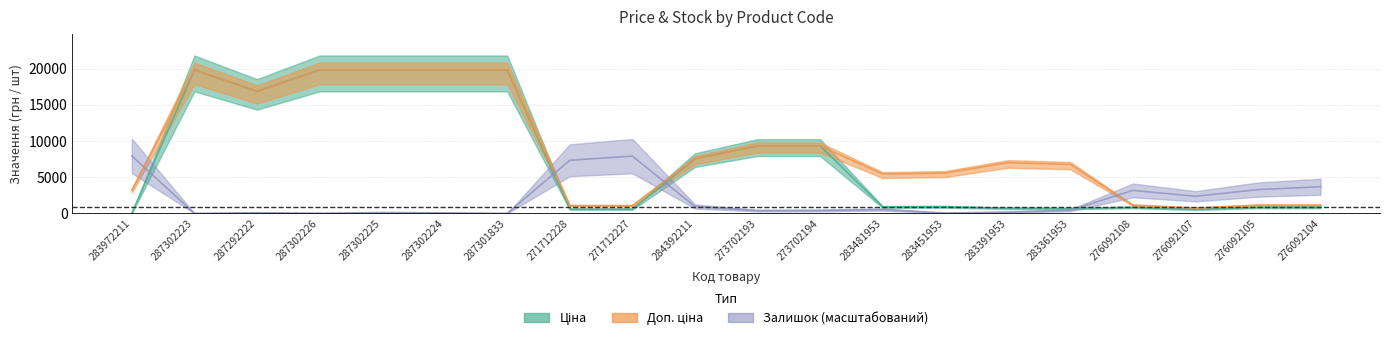

Reading right to left, transcribe all the data shown in this chart.

Ціна: 276092104=842.8	276092105=842.8	276092107=547.8	276092108=842.8	283361953=676.4	283391953=700.4	283451953=928.3	283481953=904.3	273702194=9321.4	273702193=9321.4	284392211=7545.9	271712227=586.0	271712228=586.0	287301833=19831.1	287302224=19831.1	287302225=19831.1	287302226=19831.1	287292222=16863.2	287302223=19831.1	283972211=32.0
Доп. ціна: 276092104=1142.1	276092105=1142.1	276092107=742.0	276092108=1142.1	283361953=6764.4	283391953=7004.3	283451953=5569.9	283481953=5425.9	273702194=9321.4	273702193=9321.4	284392211=7545.9	271712227=1074.5	271712228=1074.5	287301833=19831.1	287302224=19831.1	287302225=19831.1	287302226=19831.1	287292222=16863.2	287302223=19831.1	283972211=3205.0
Залишок: 276092104=3679.8	276092105=3283.1	276092107=2357.7	276092108=3173.0	283361953=418.7	283391953=176.3	283451953=44.1	283481953=528.8	273702194=396.6	273702193=374.6	284392211=947.5	271712227=7910.4	271712228=7337.5	287301833=0.0	287302224=66.1	287302225=110.2	287302226=22.0	287292222=88.1	287302223=0.0	283972211=7932.4